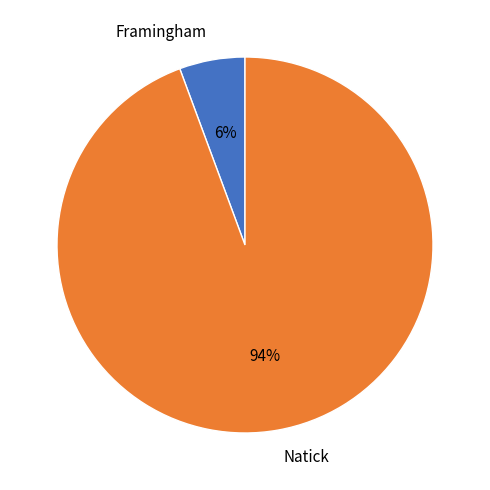

Which slice is the largest?

Natick